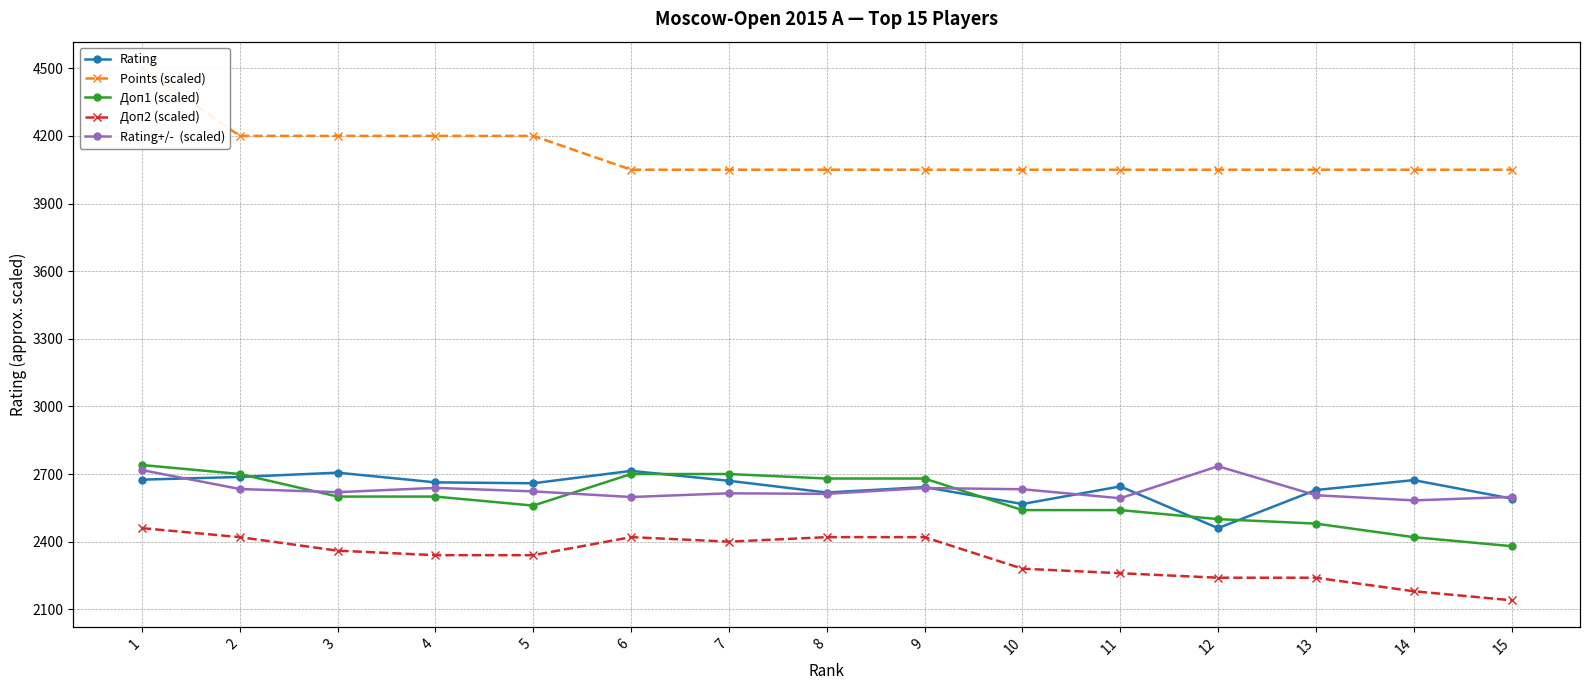

Does the chart have visible grid lines?

Yes